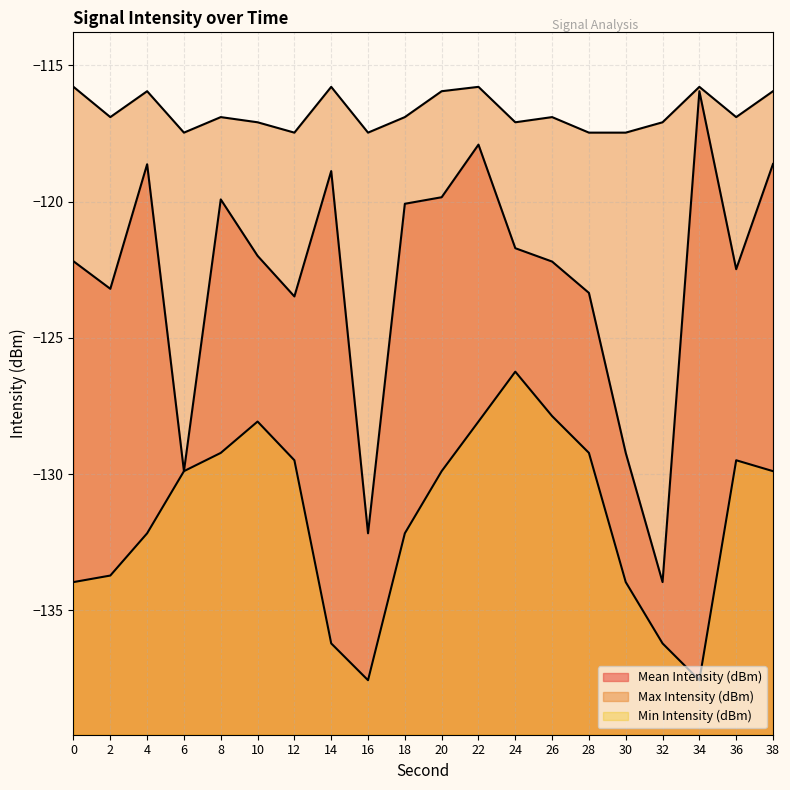

What is the smallest value displayed?

-137.6